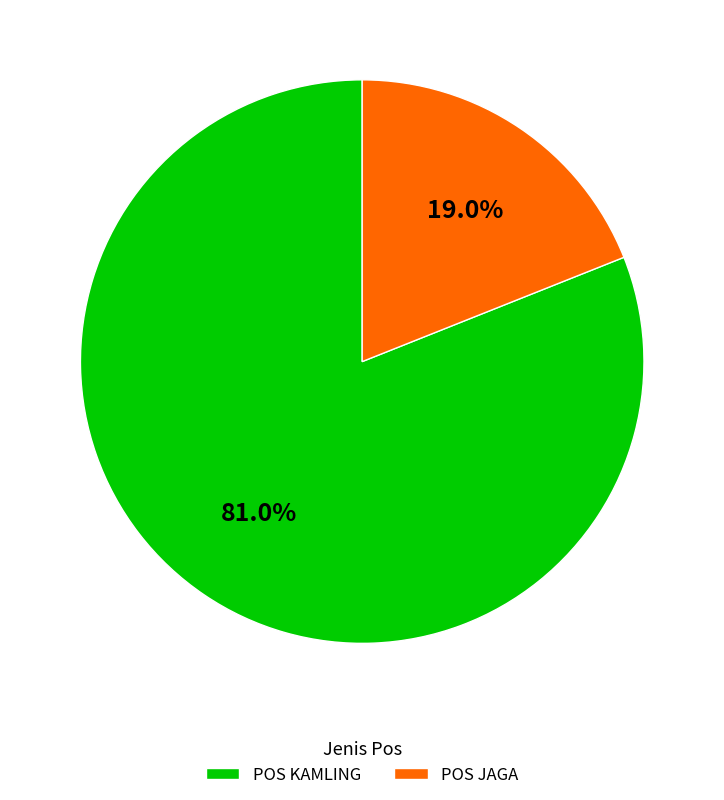

Between POS KAMLING and POS JAGA, which is larger?

POS KAMLING